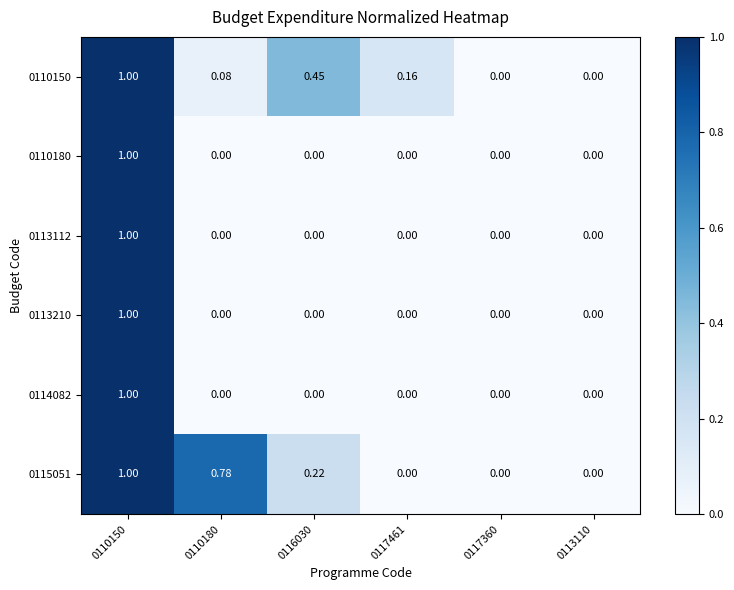

Count the number of categories in the chart.

6